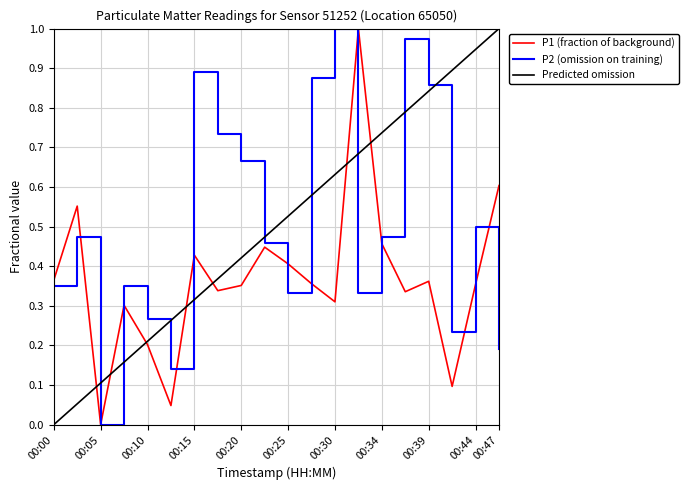

How many intersections are there between Predicted omission and P2 (omission on training)?

9